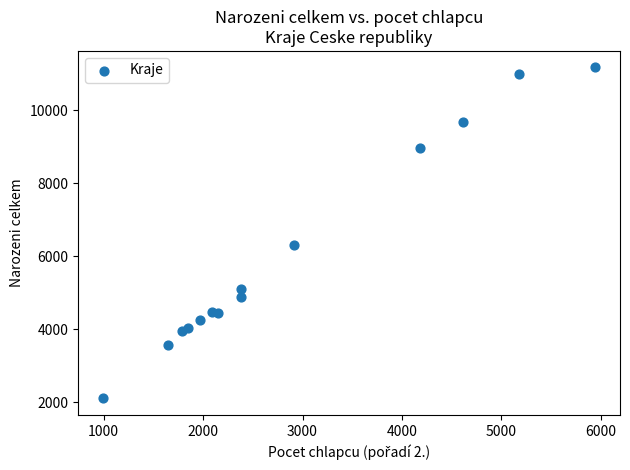

What is the range of X values (max minus min)?

4953